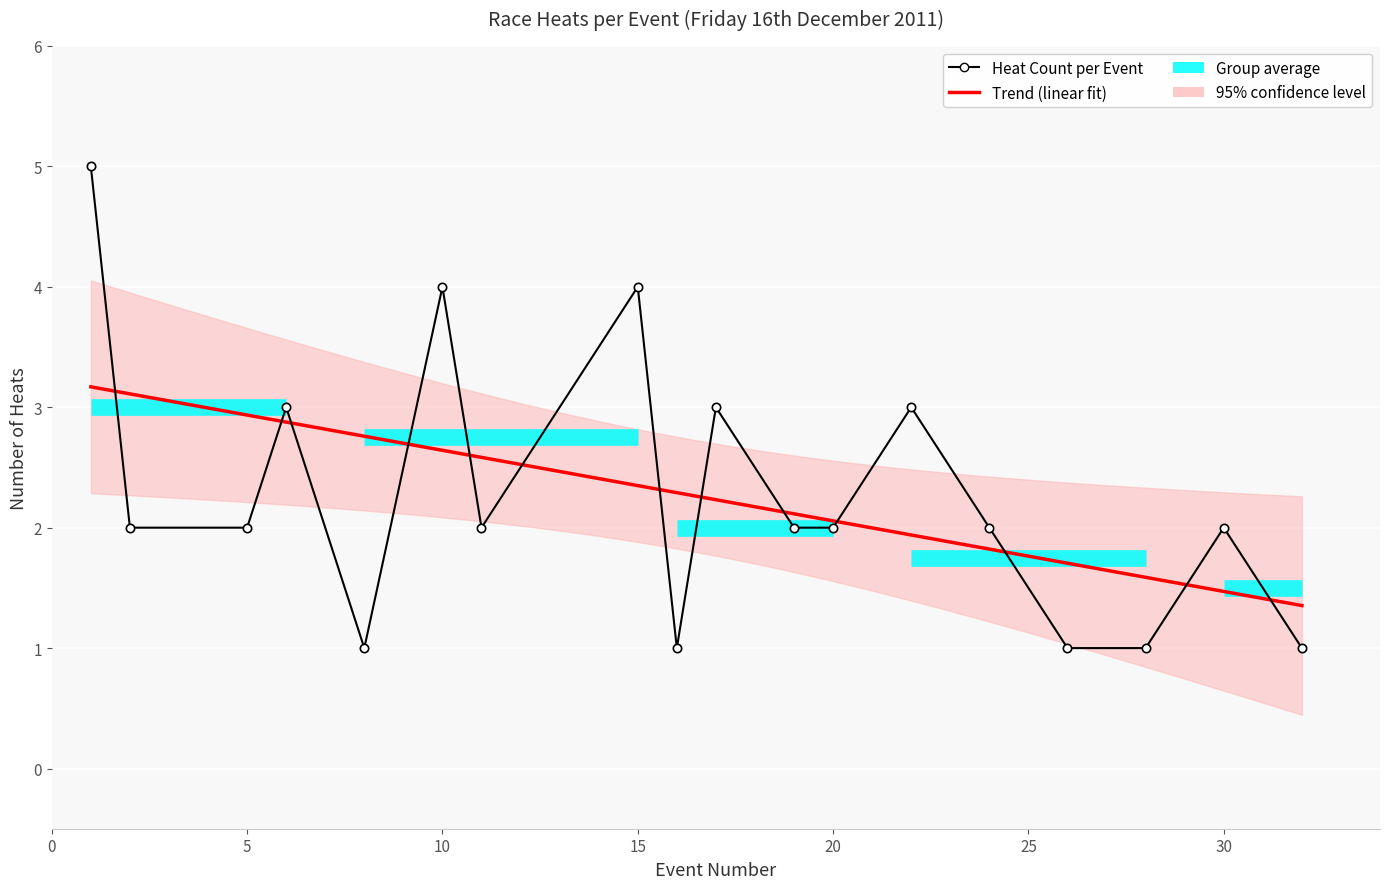

True or false: the data shows 2 at 20.

True